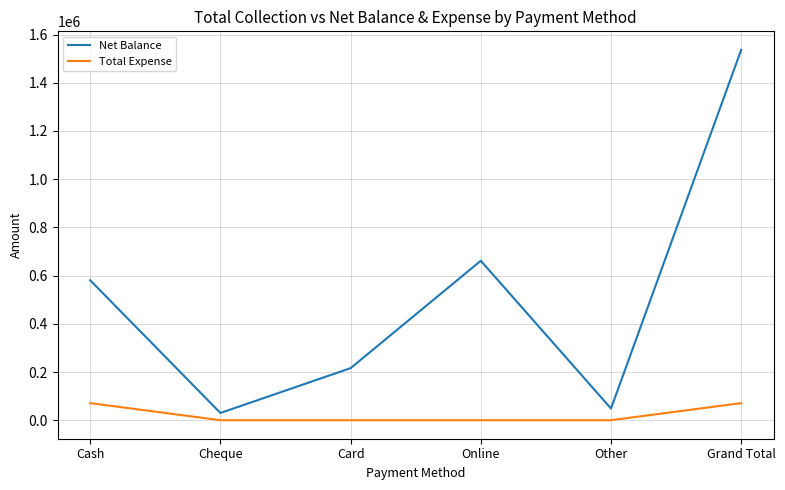

Which series changed the most between Cash and Cheque?

Net Balance